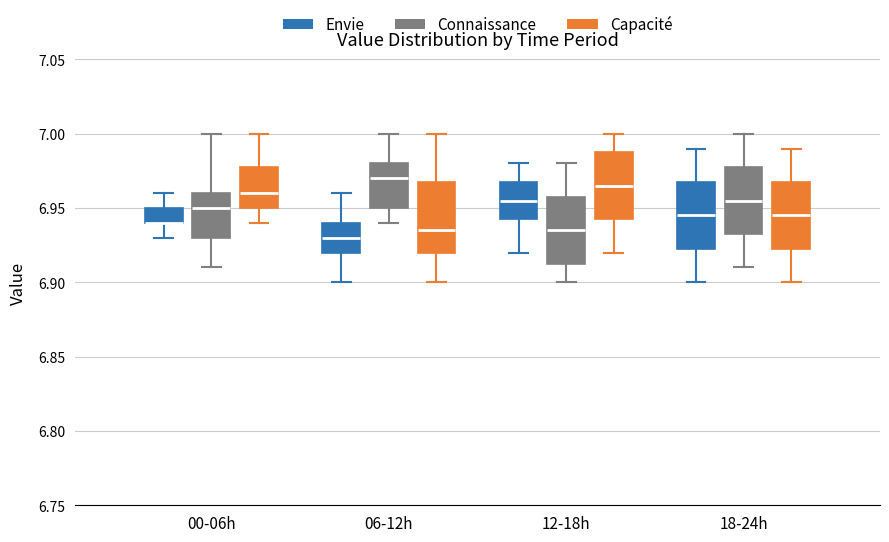

Where is the lower edge of the box for 06-12h (Envie) on the y-axis? The values are not printed on the chart, so give them approximately, as read against the axis.

6.920